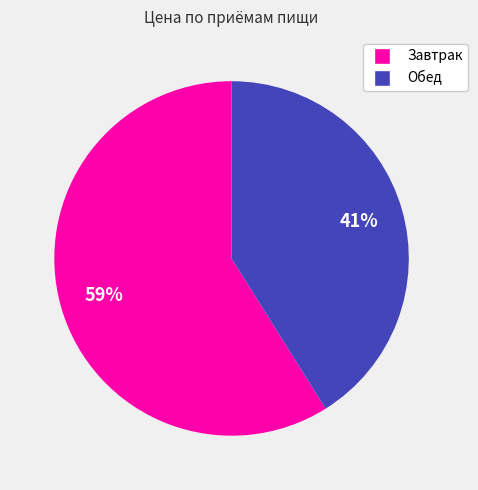

How many slices are in this pie chart?

2